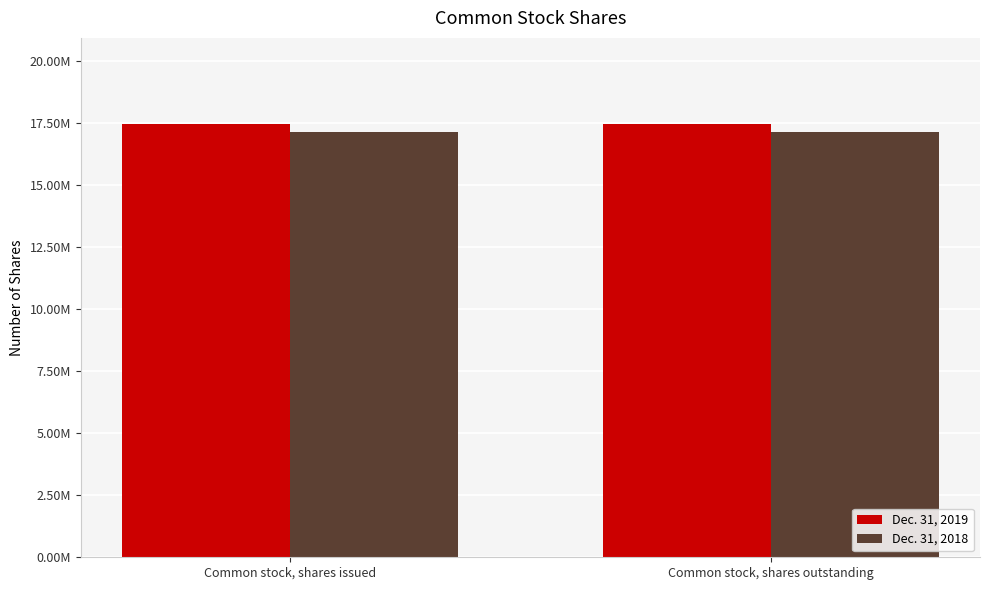

Read the Dec. 31, 2018 value at Common stock, shares outstanding.

17130507